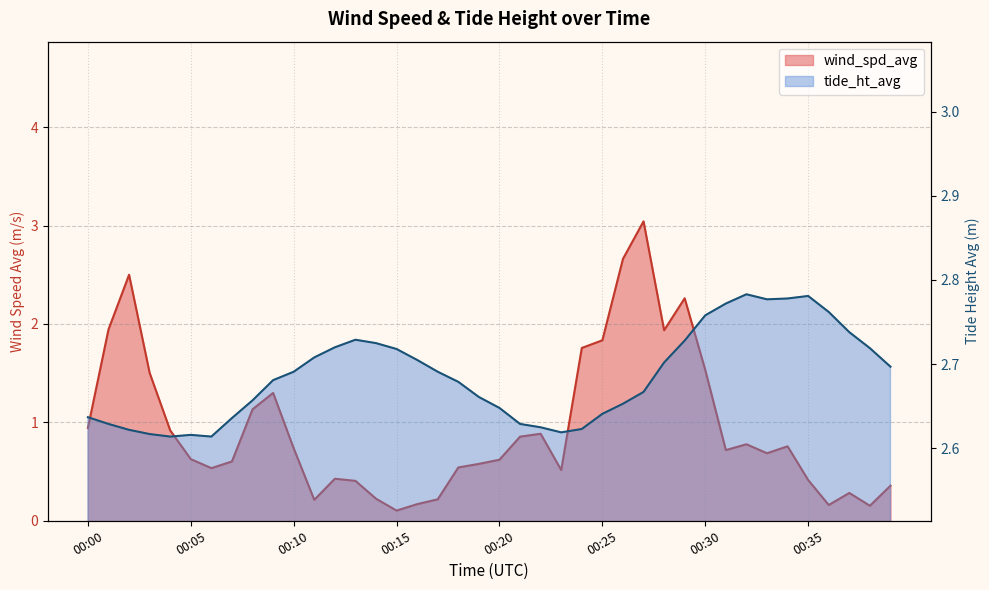

Between 00:13 and 00:31, which is larger?

00:31